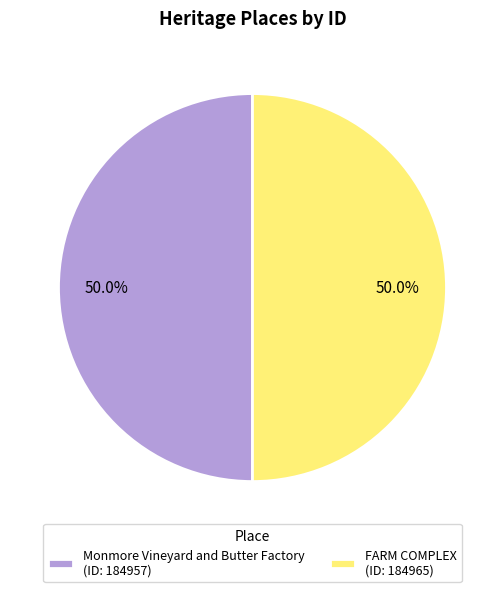

To the nearest percent, what percentage of the pie is FARM COMPLEX?

50%